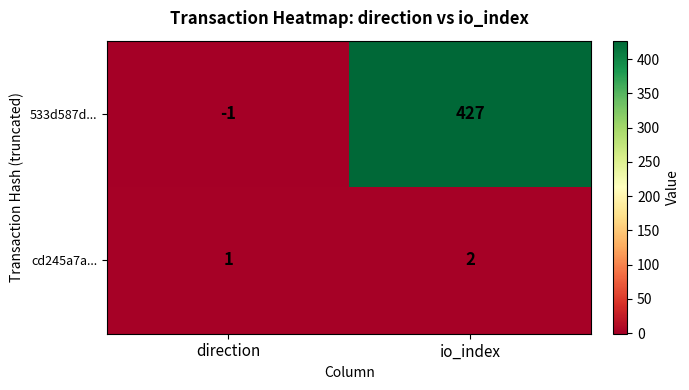

List the series in order of their overall mean, lowest first.

cd245a7a..., 533d587d...